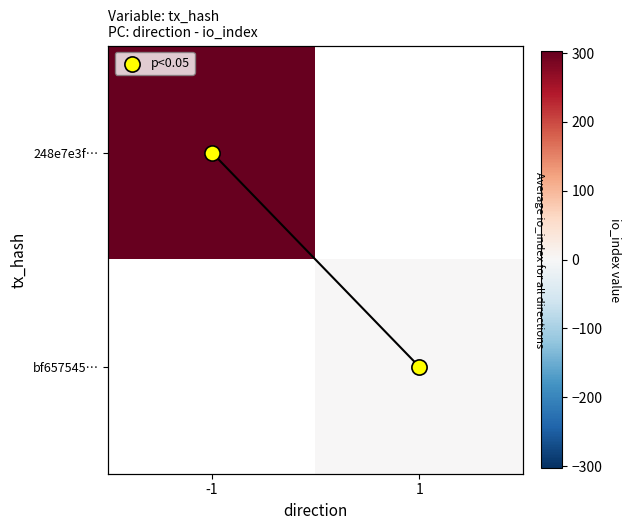

What is the highest value of the 248e7e3f… series?

303.0